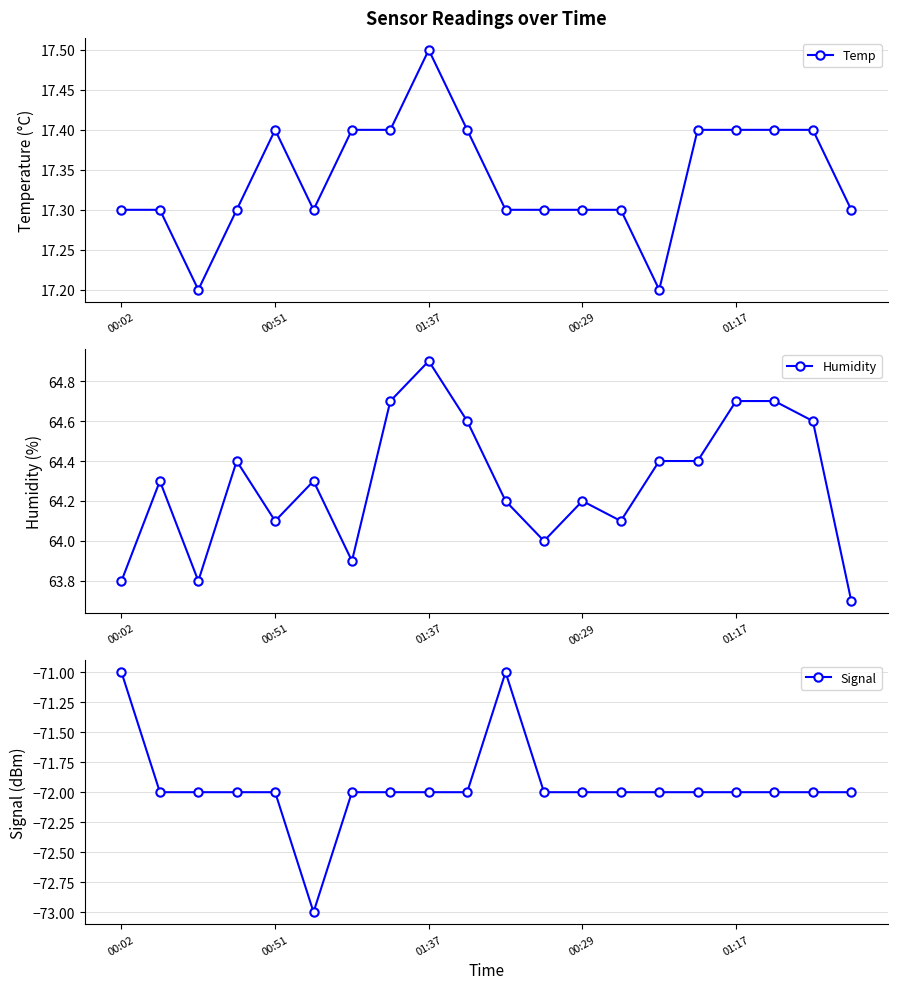

True or false: Temp and Signal cross at least once.

False